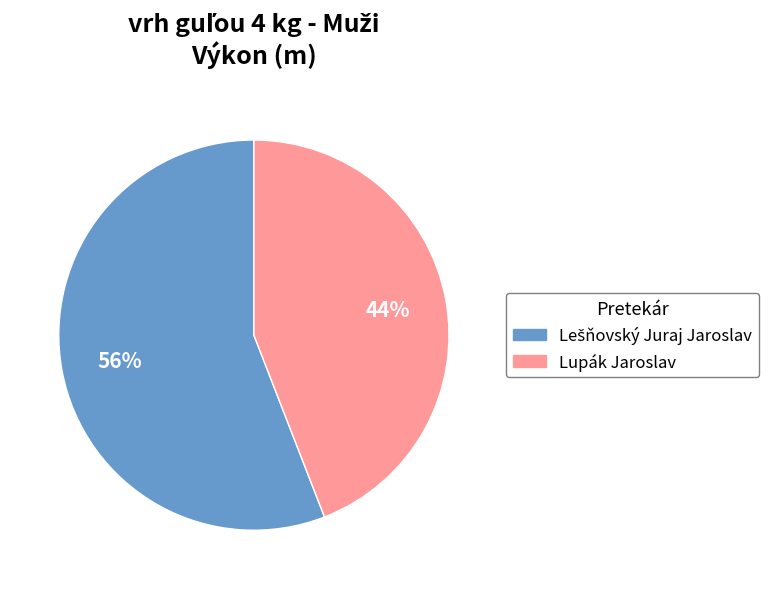

How many slices are in this pie chart?

2